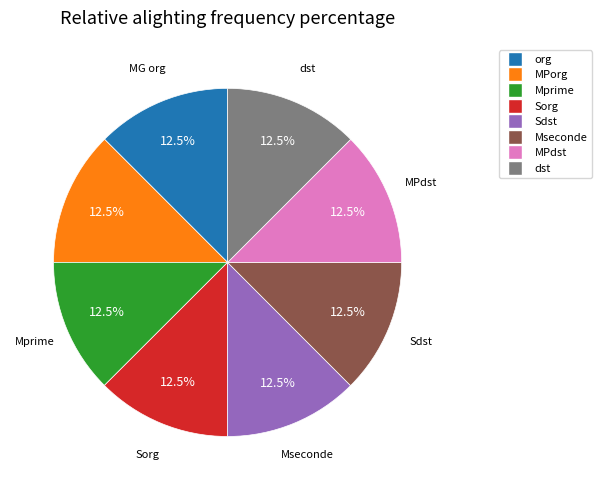

Is there any slice that represents more than half of the pie?

No